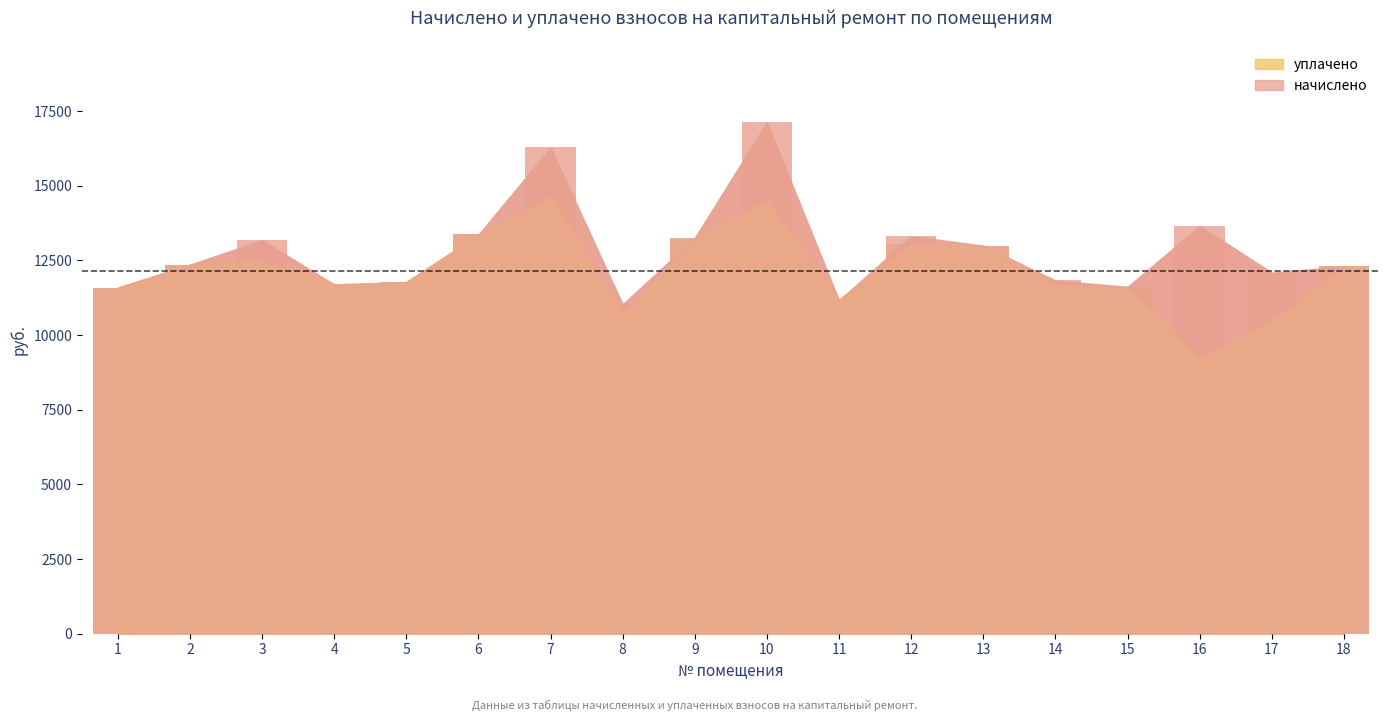

Which series has the largest total across all categories?

начислено